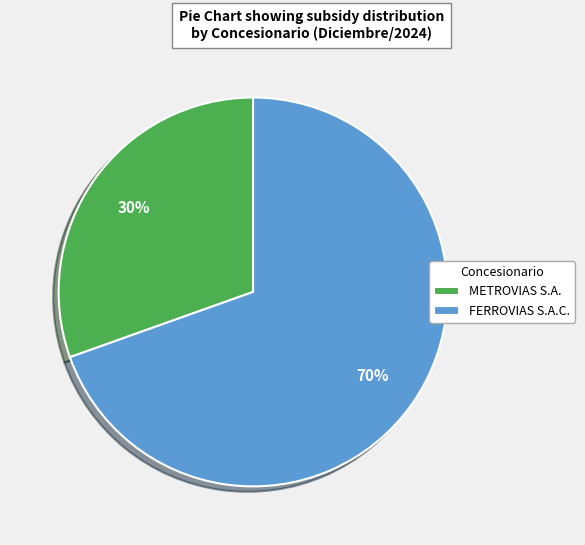

To the nearest percent, what percentage of the pie is FERROVIAS S.A.C.?

70%